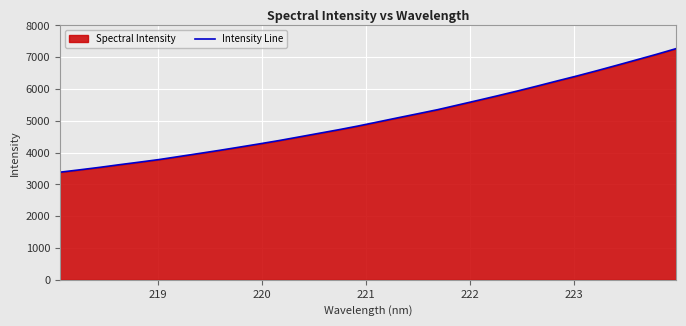

What is the minimum value shown in the chart?

3384.0